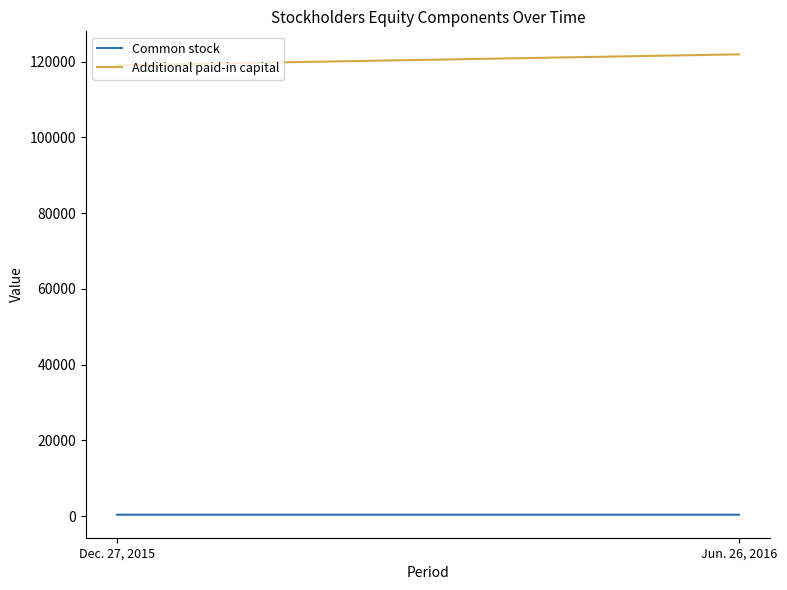

Which series has the largest total across all categories?

Additional paid-in capital